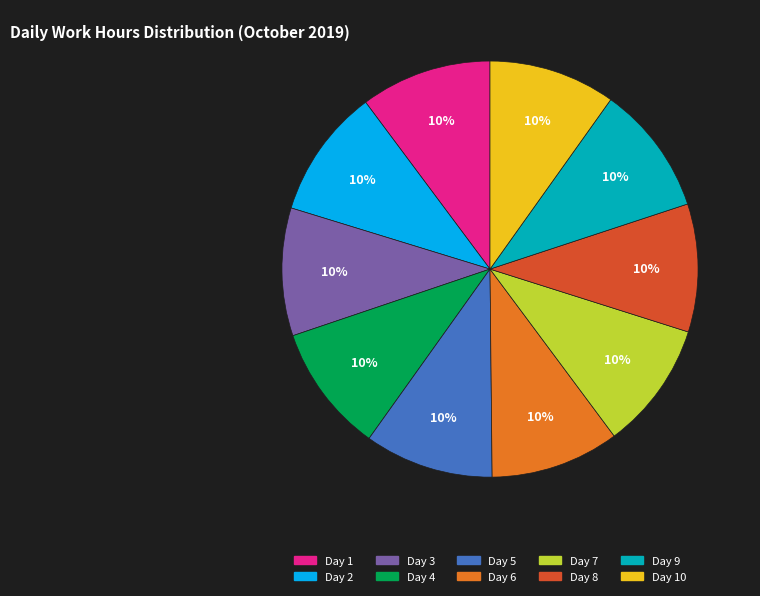

Combined, do Day 2 and Day 4 account for over 50%?

No